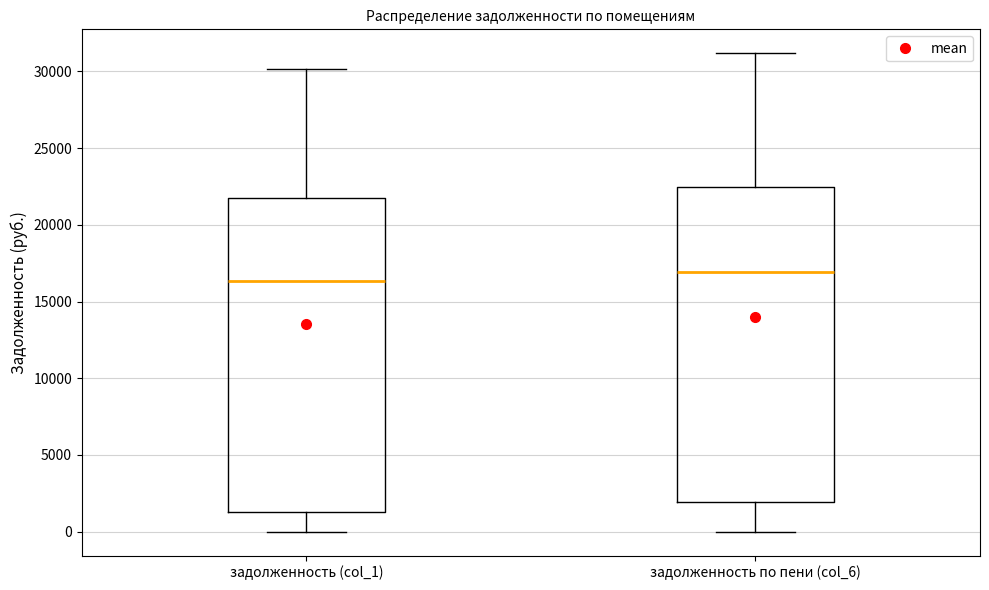

Which box's median line is the highest?

задолженность по пени (col_6)